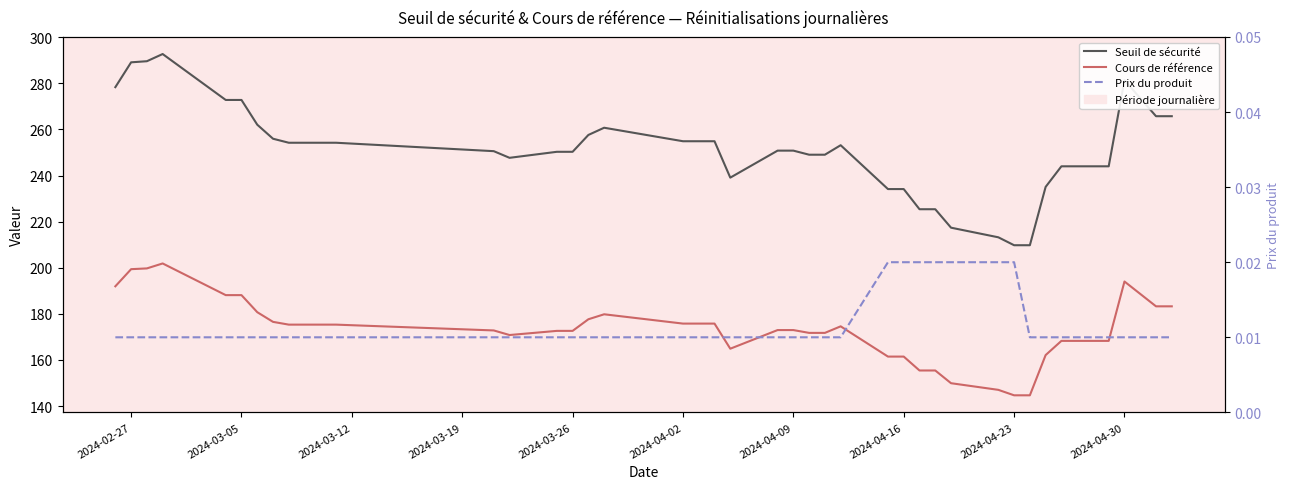

The Seuil de sécurité series shows 309.4 at 30. True or false?

False